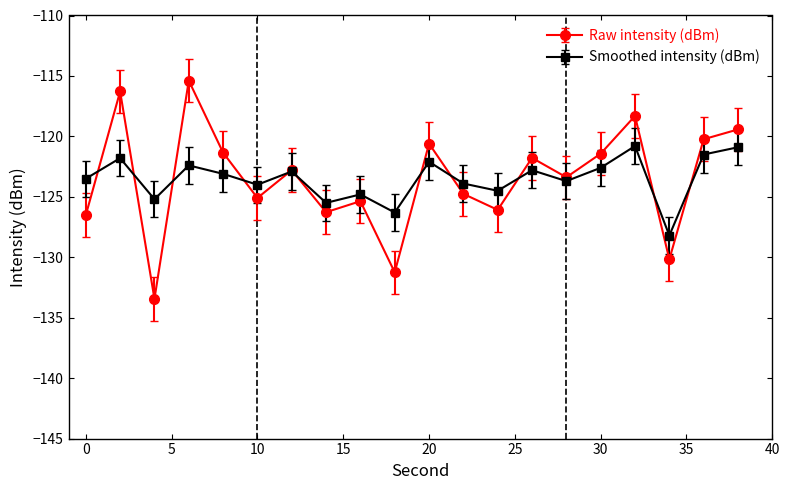

What is the greatest value displayed?

-115.4